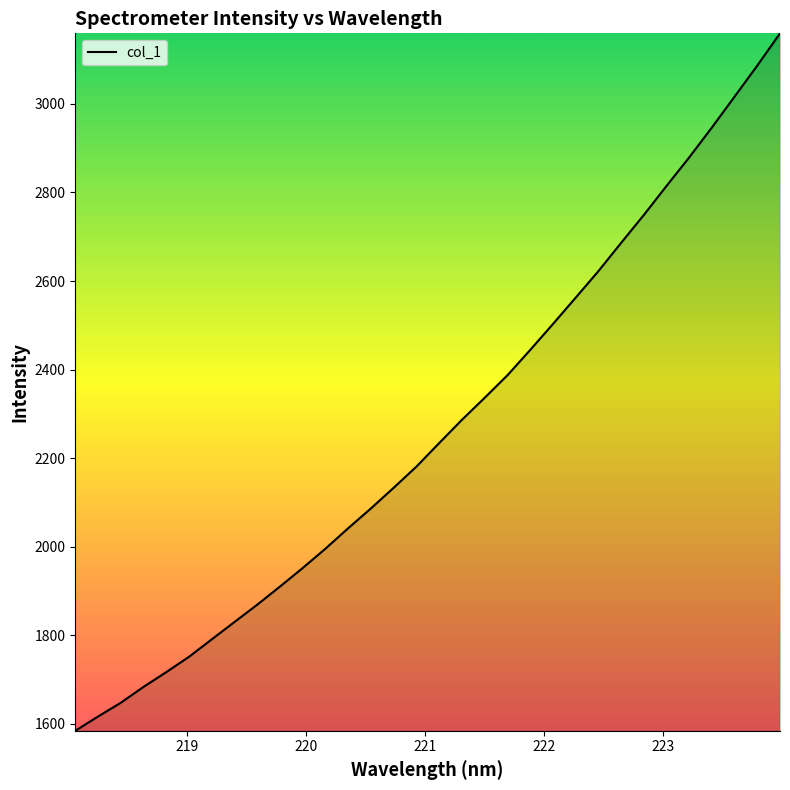

What is the difference between the maximum and minimum values?

1576.0